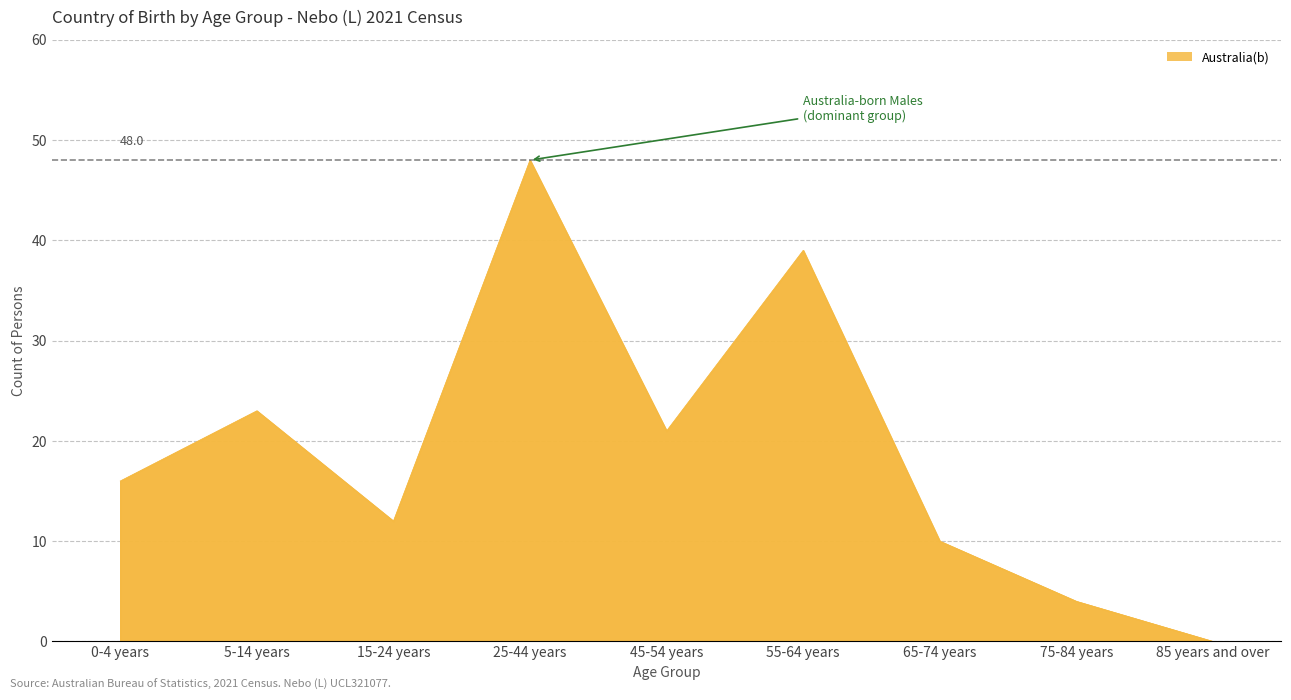

What position from the right is 65-74 years?

3